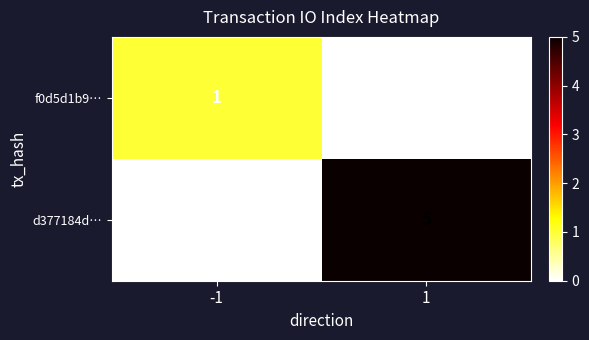

Reading right to left, transcribe all the data shown in this chart.

f0d5d1b9…: 0	1
d377184d…: 5	0